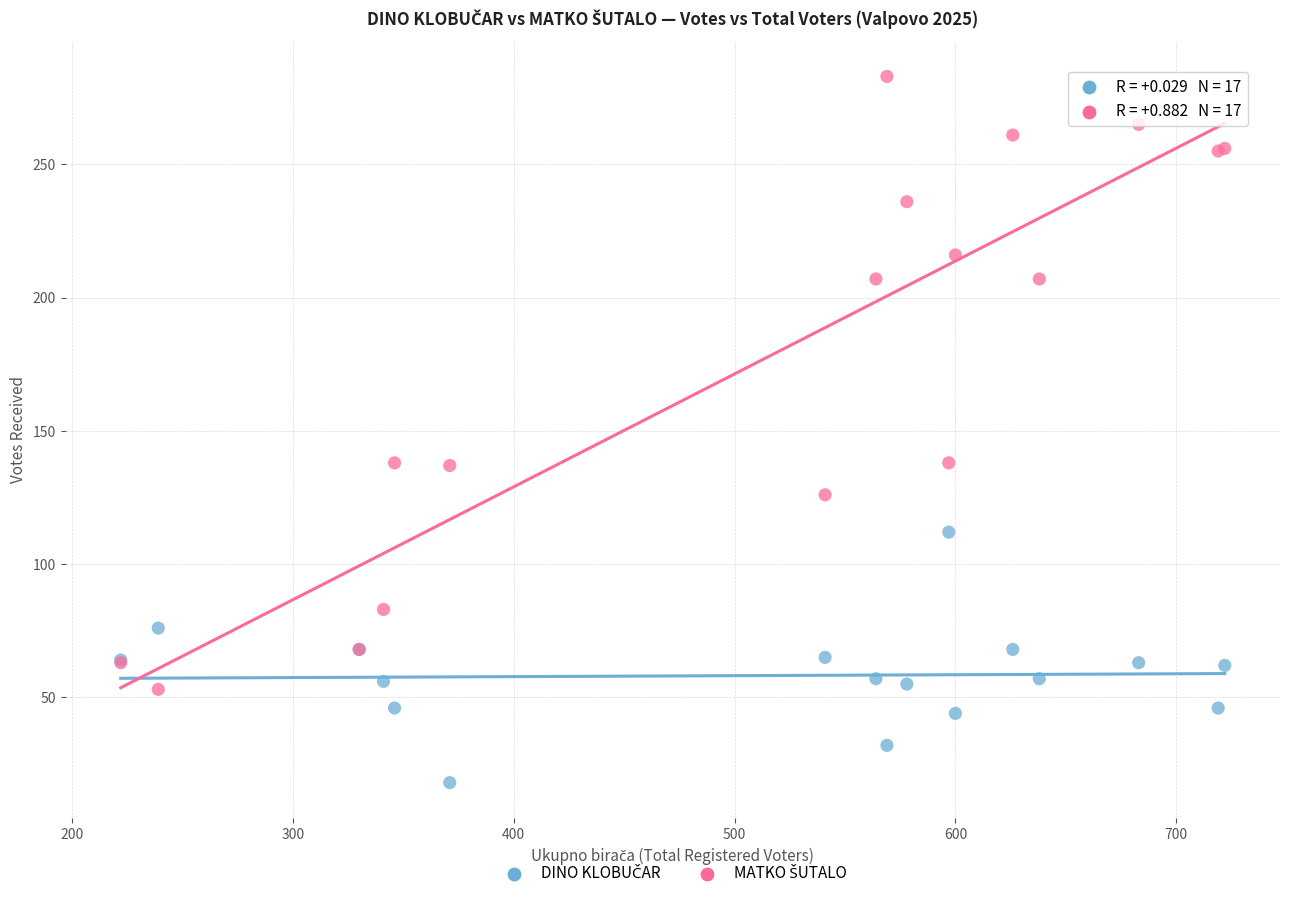

What is the X range (max minus min) for the scatter plot?

500